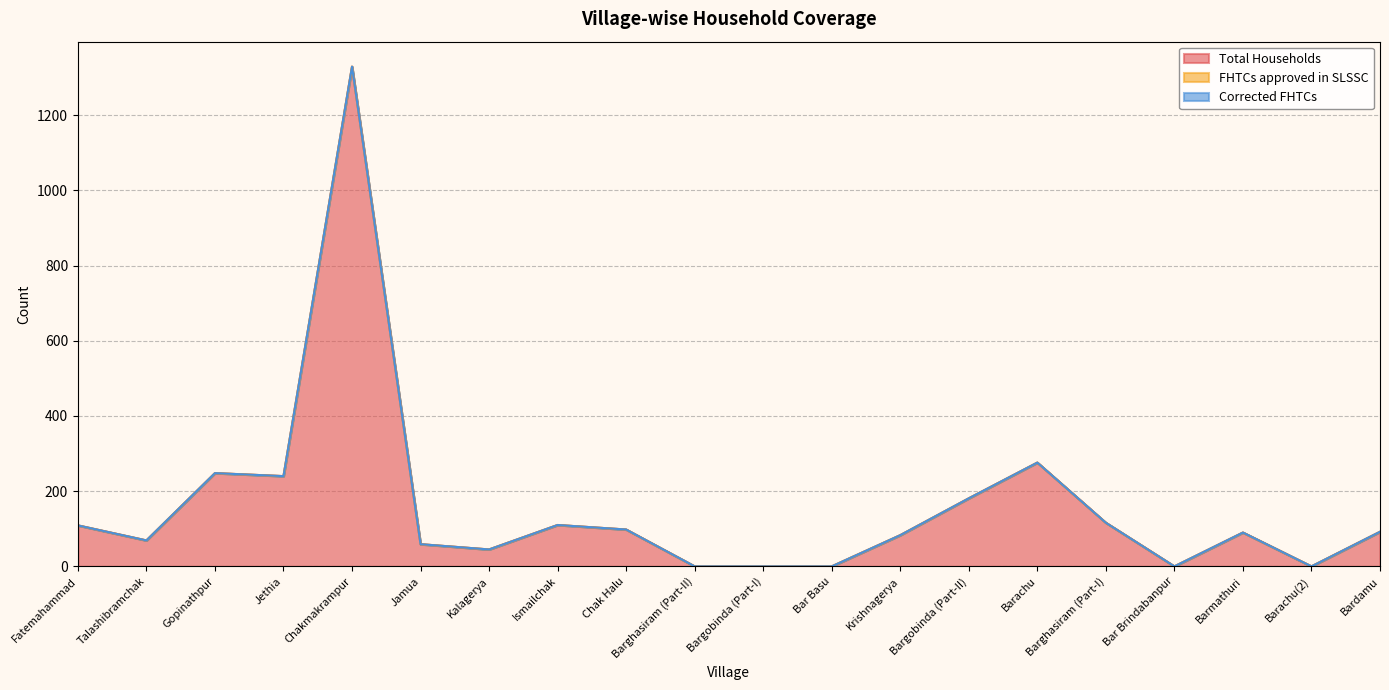

How many distinct data groups are displayed?

3